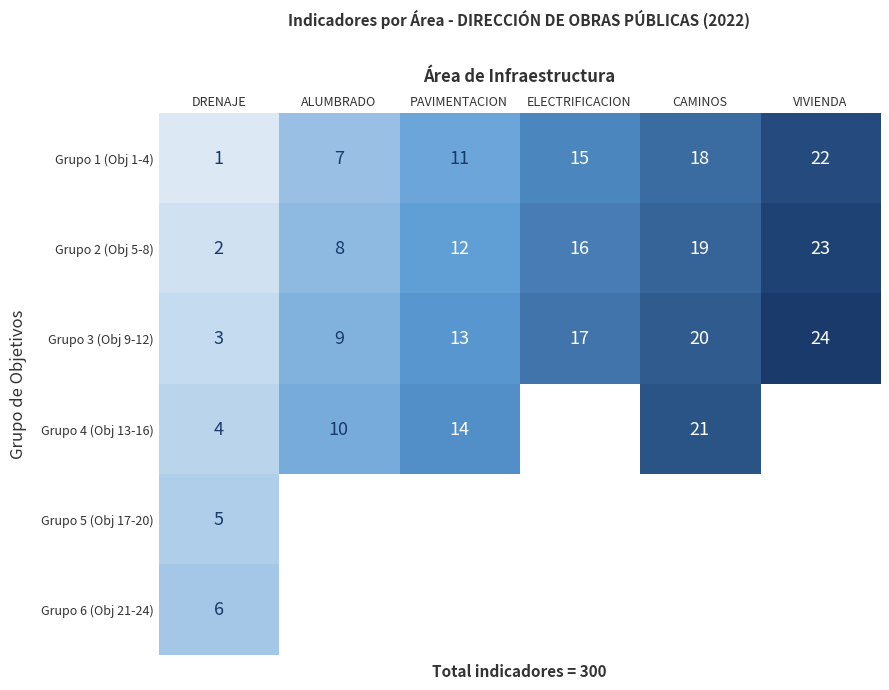

What is the lowest value of the Grupo 3 (Obj 9-12) series?

3